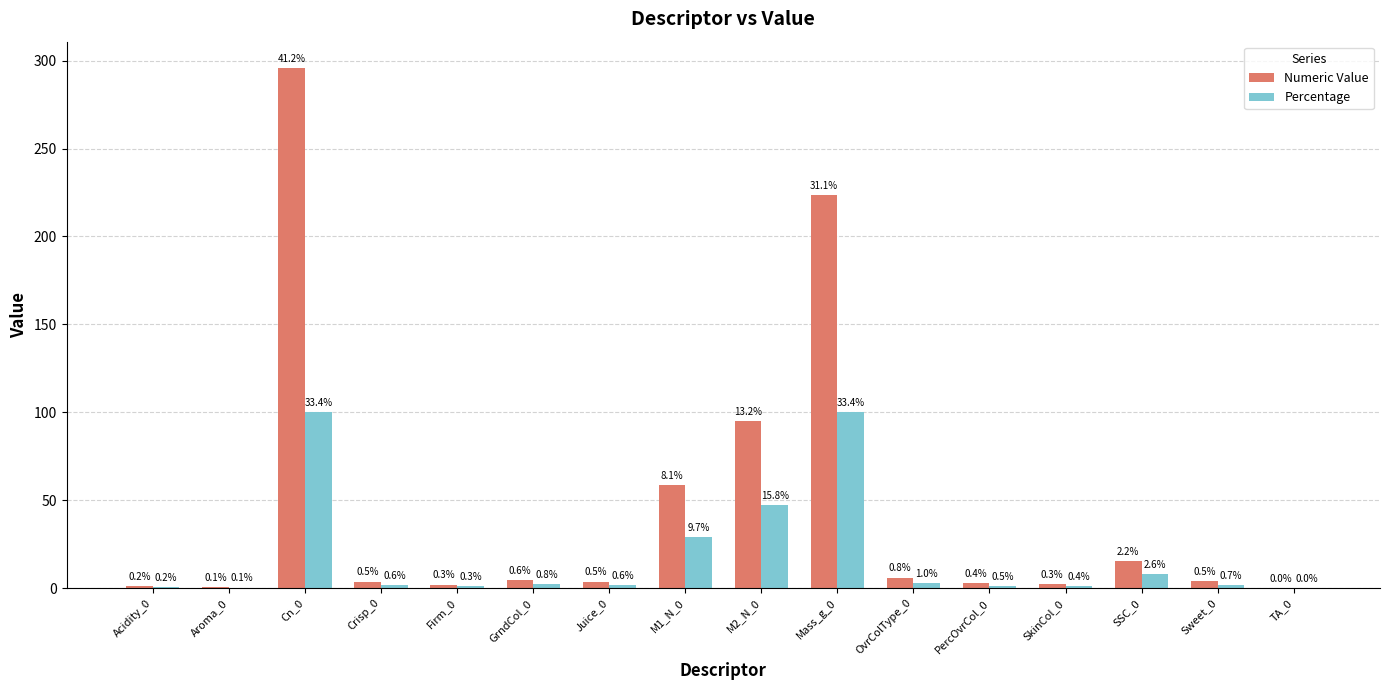

Count the number of categories in the chart.

16